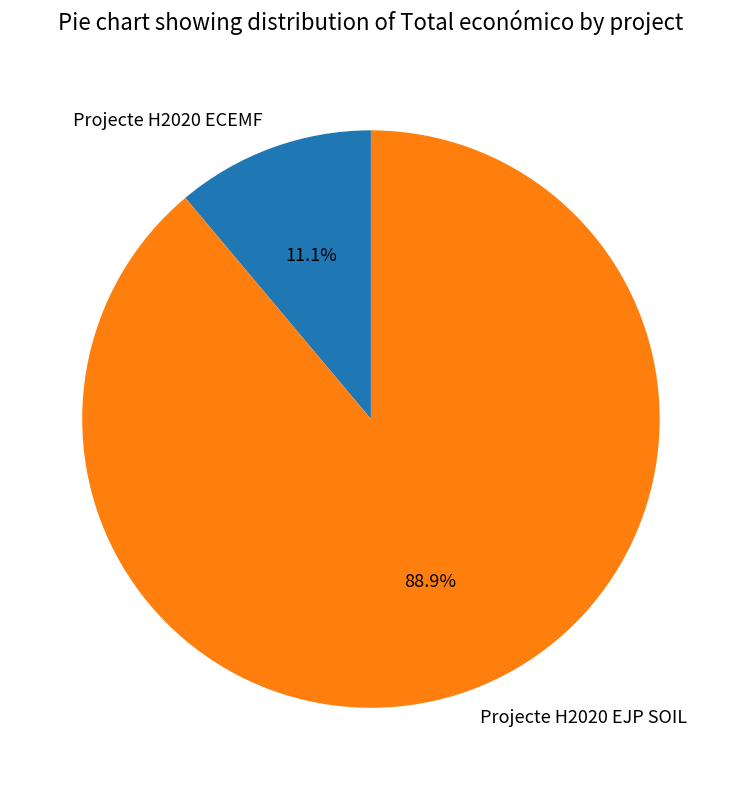

To the nearest percent, what is the difference between the largest and smallest slice percentages?

78%